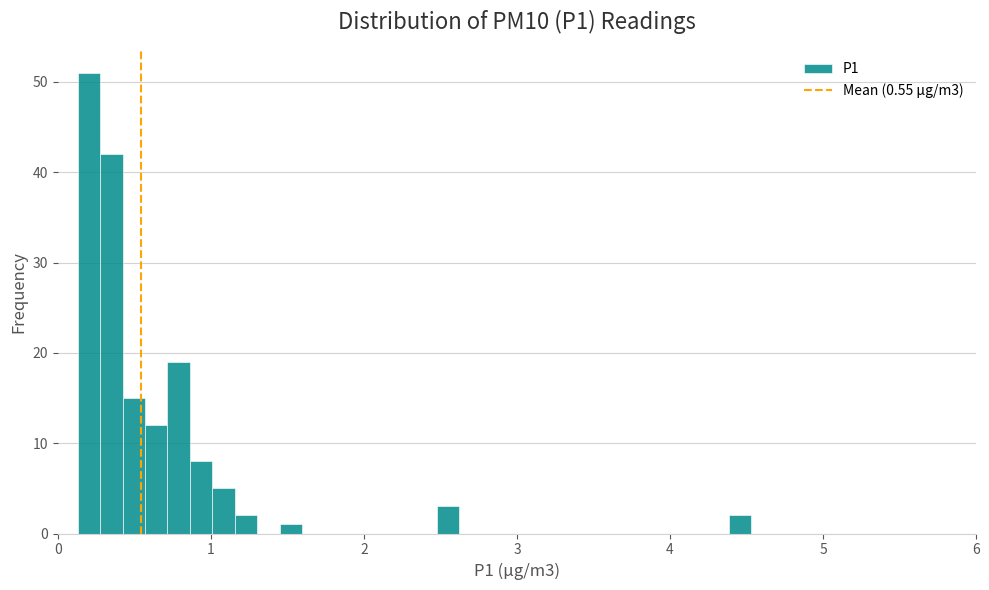

Read against the x-axis, roughly where is the centre of the tallest bar?

0.2